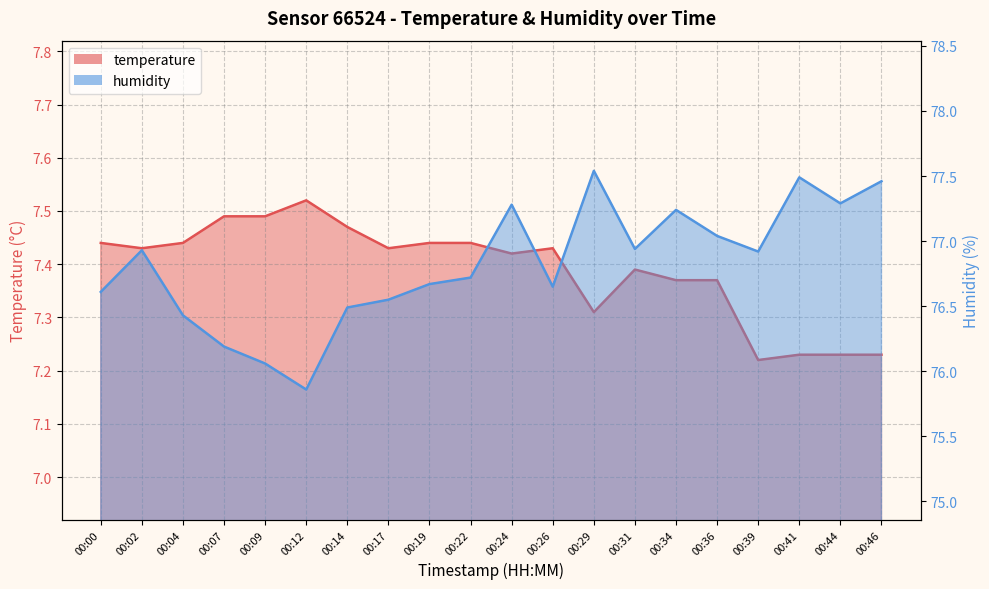

Is the value of temperature at 00:26 greater than the value of humidity at 00:41?

No